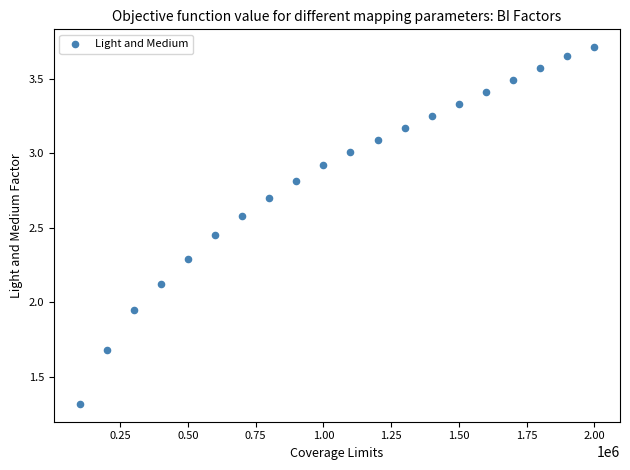

What is the range of Y values (max minus min)?

2.4